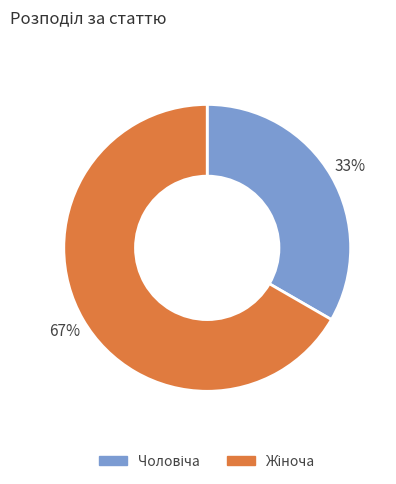

To the nearest percent, what is the average slice percentage?

50%